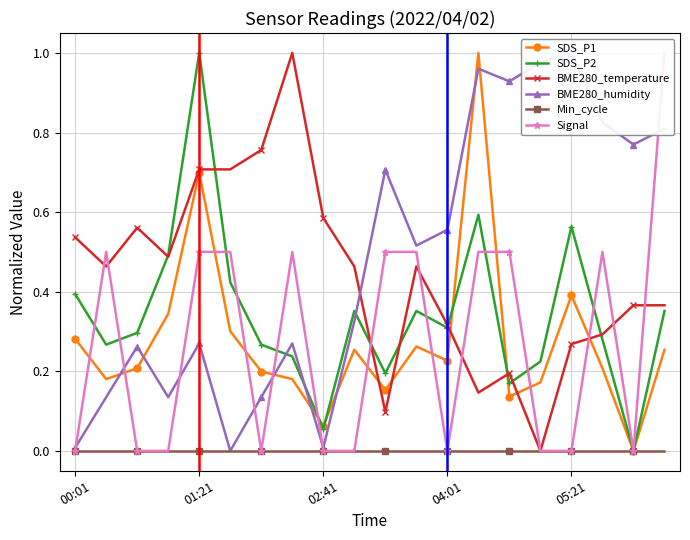

How many data points in BME280_humidity are above 0?

19